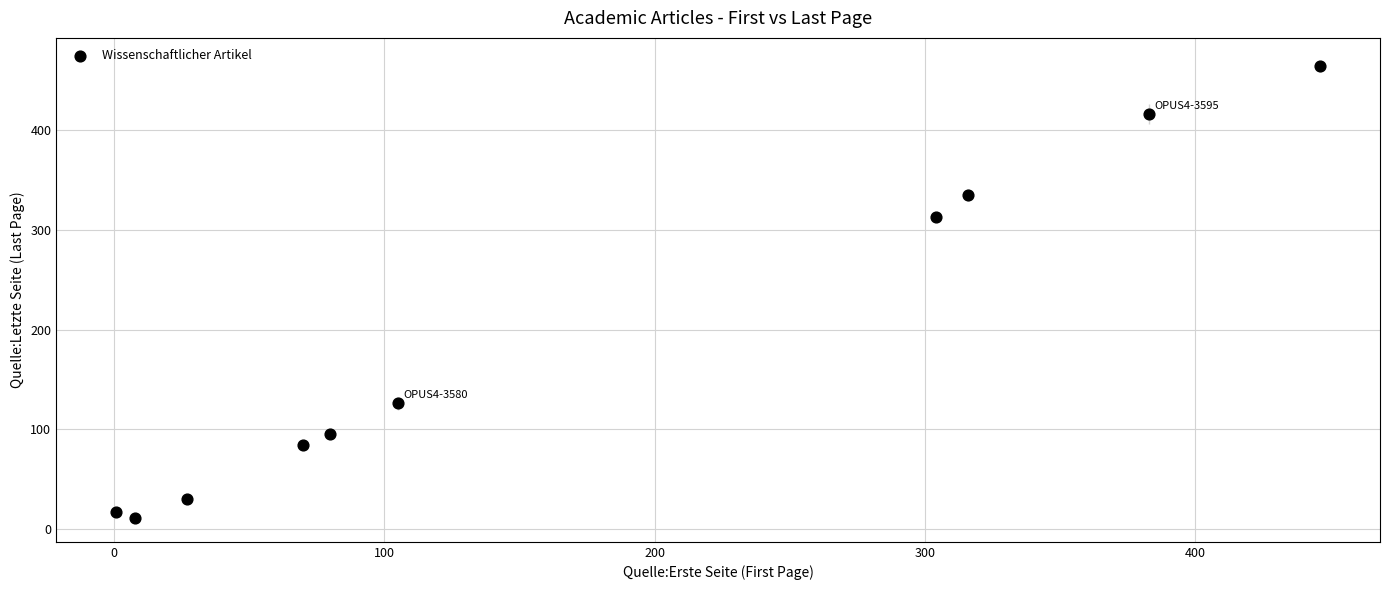

What Y value in the scatter plot is closest to 237?

313